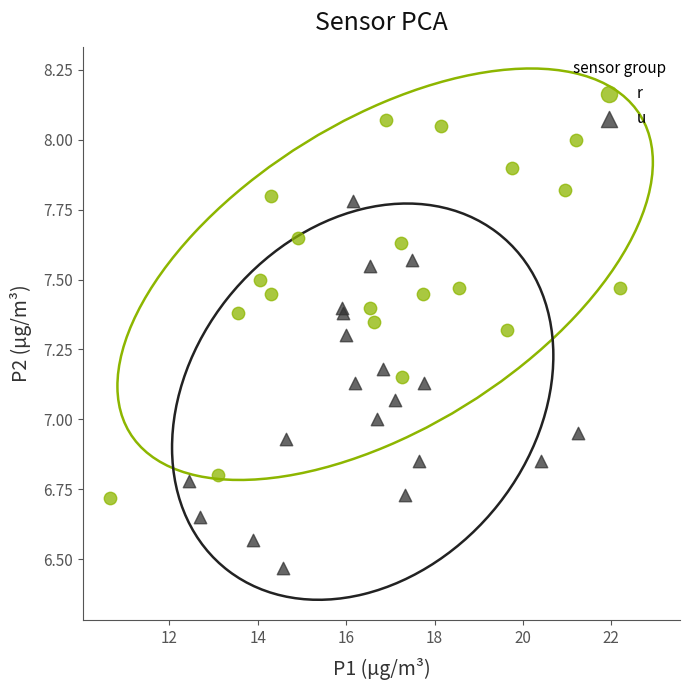

Which series contains the highest Y value?

r